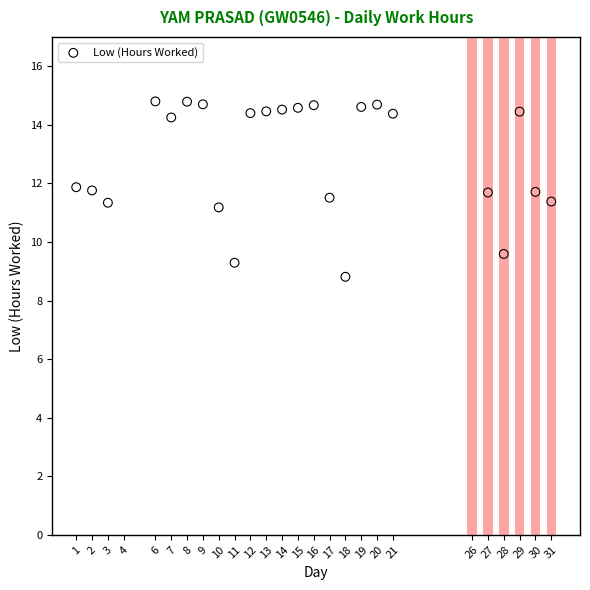

What is the range of X values (max minus min)?

30.0